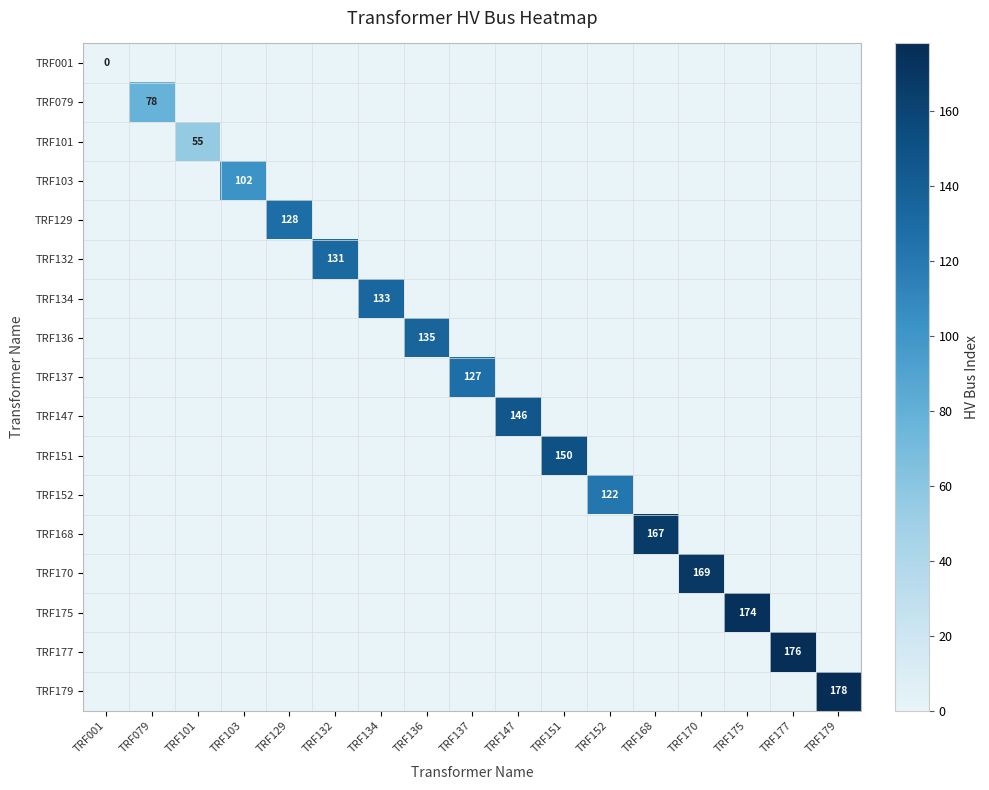

Which label corresponds to the smallest value in the chart?

TRF001